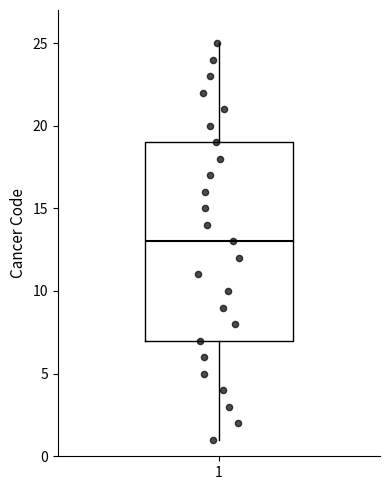

Read this box plot against the y-axis: the position of the median line, the range covered by the box, and the ends of both whiskers. The values are not printed on the chart, so give them approximately, as read against the axis.

median 13, box 7 to 19, whiskers 1 to 25